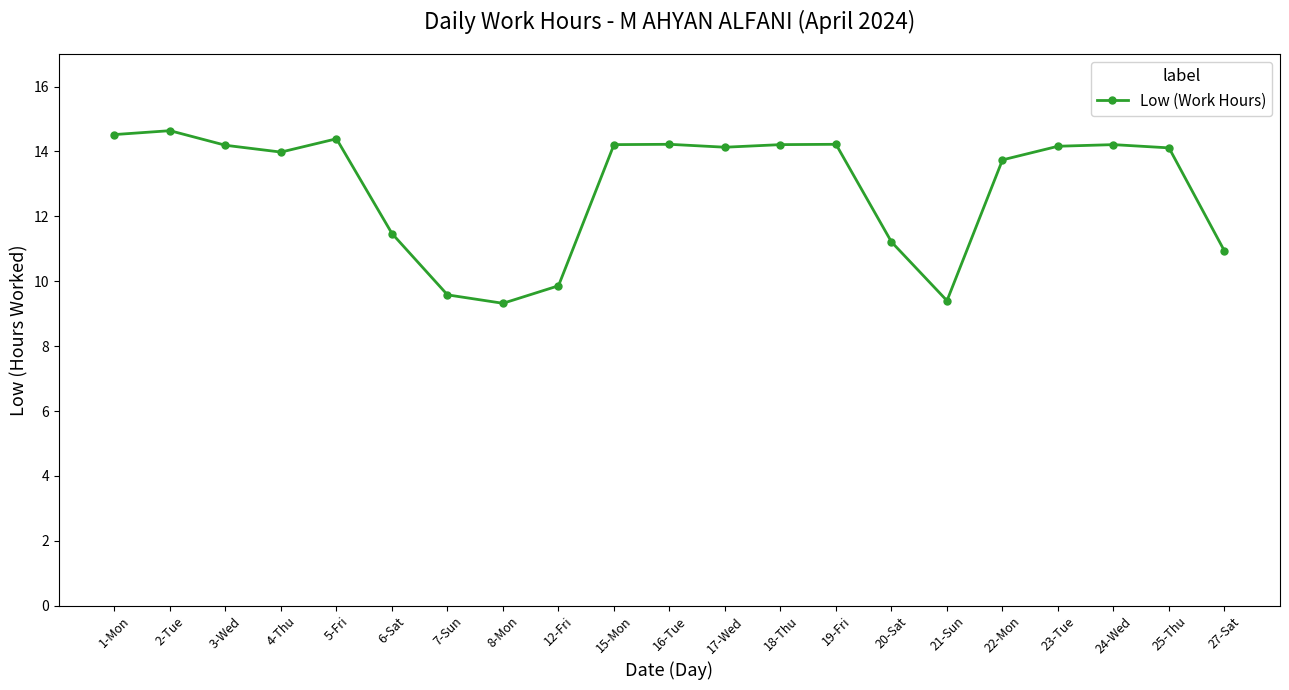

What is the greatest value displayed?

14.6